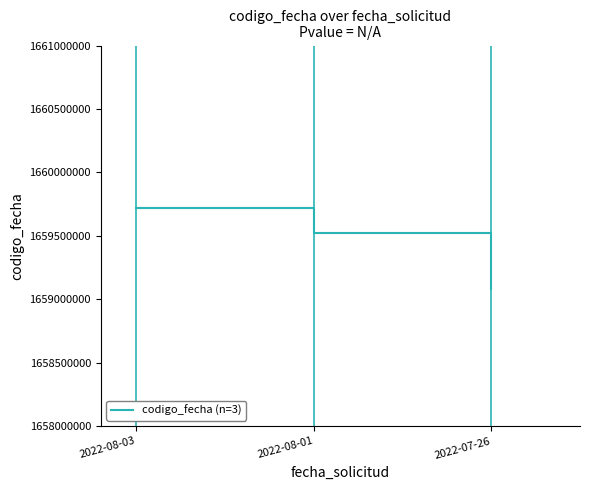

List the labels in order of value, smallest first.

2022-07-26, 2022-08-01, 2022-08-03